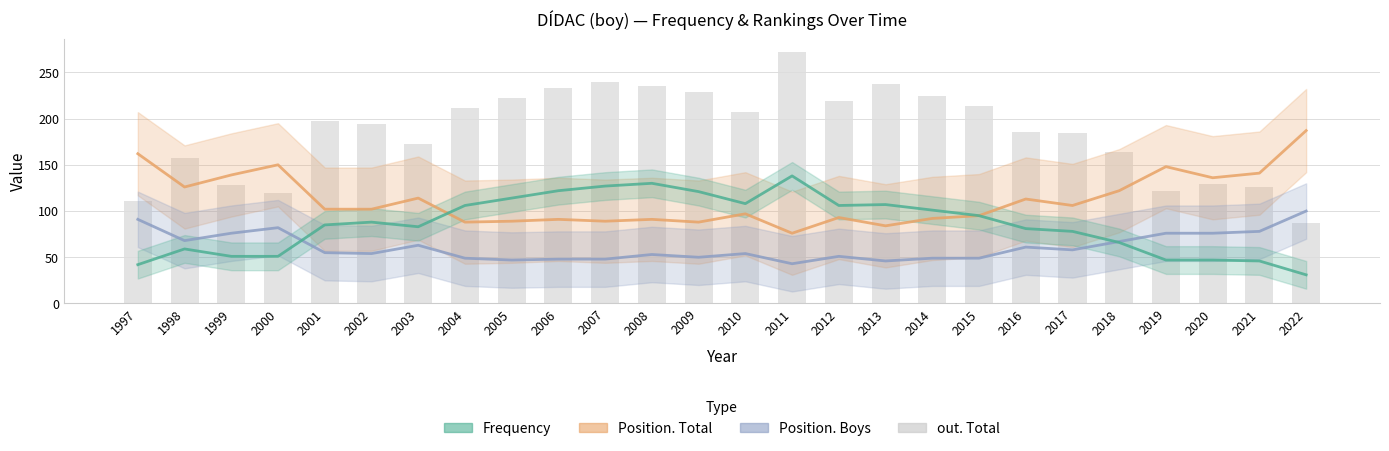

What is the average value of the Position. Boys series?

61